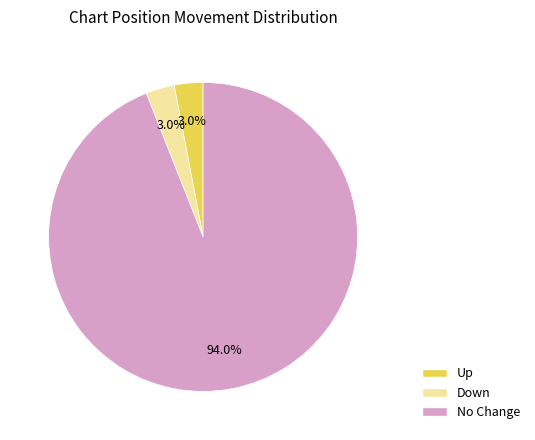

Is there a majority slice in this chart?

Yes